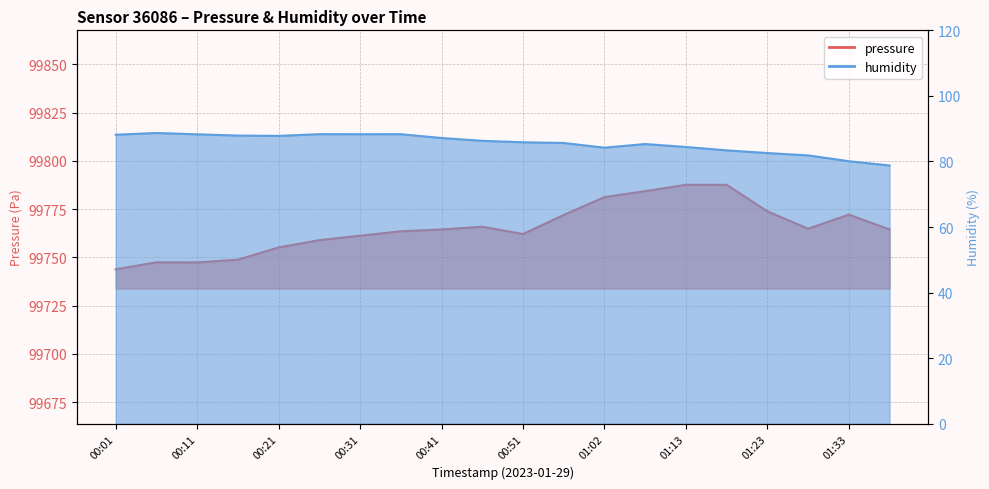

What value does the pressure series have at 01:02?

99781.3